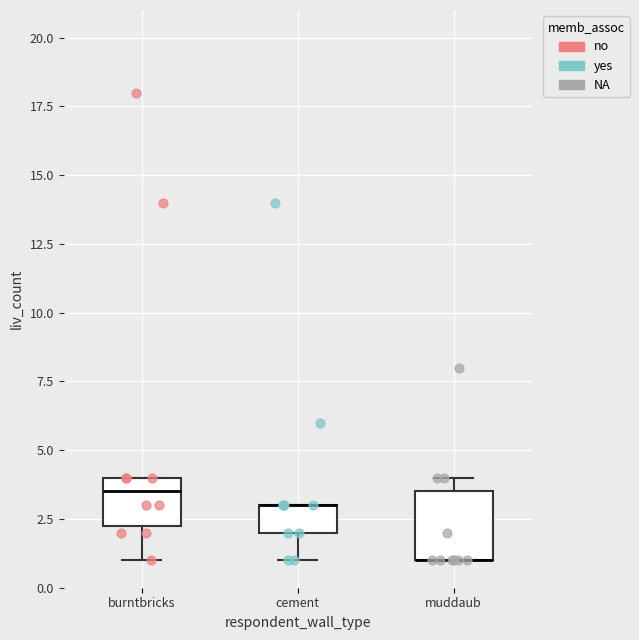

Which box is the tallest, from its lower edge to its upper edge?

muddaub